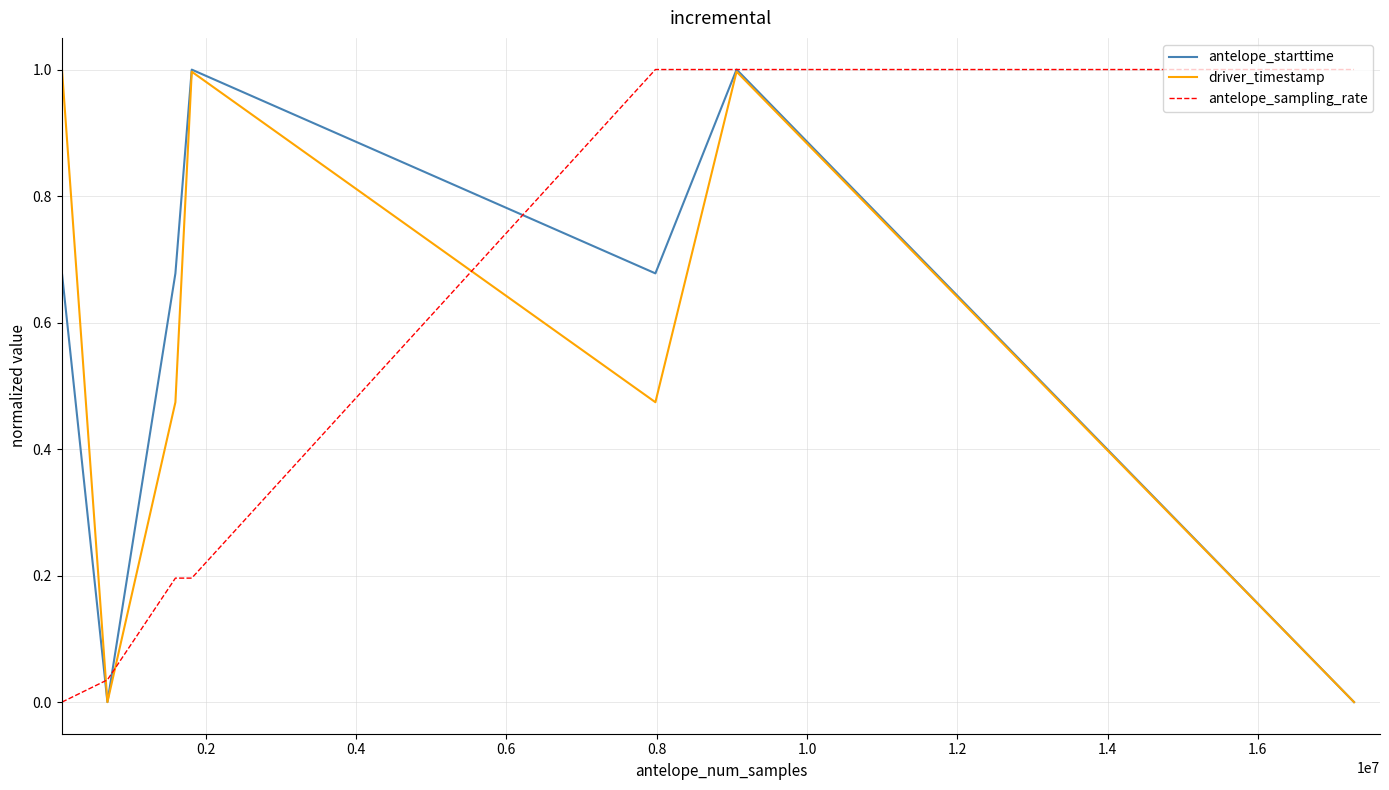

What is the greatest value displayed?

1.0